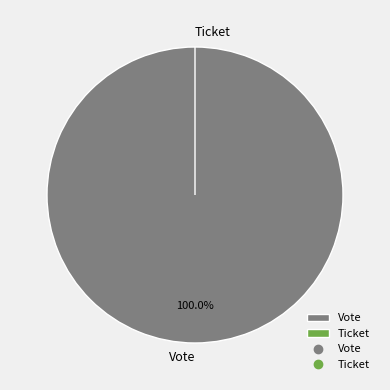

The Ticket slice represents 5% of the pie. True or false?

False